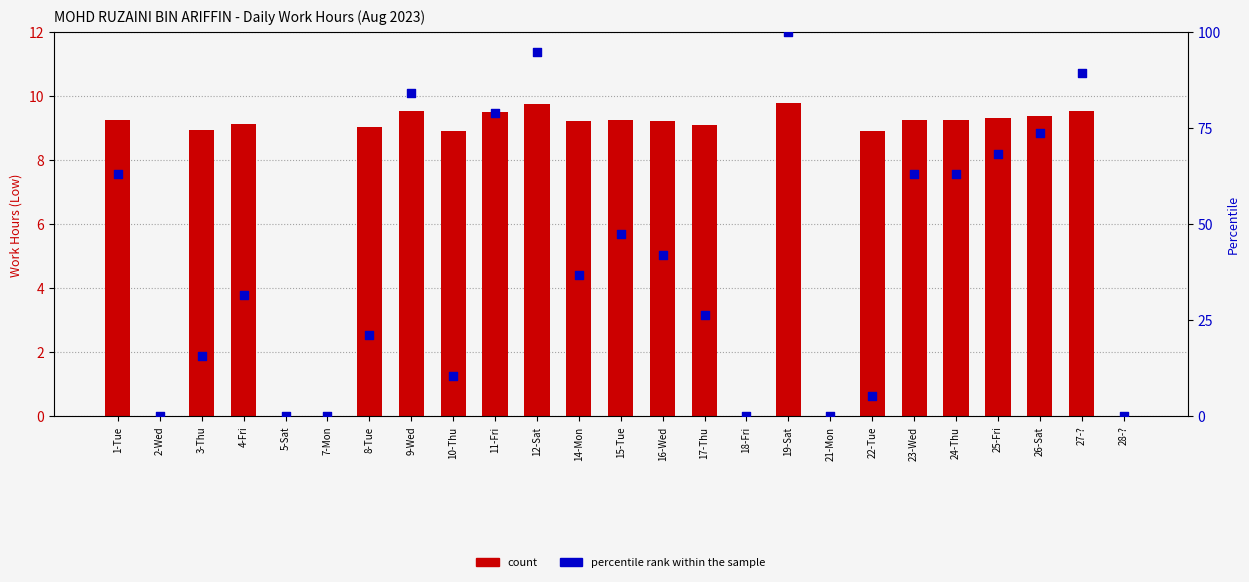

Is the value of percentile rank within the sample at 14-Mon greater than the value of count at 18-Fri?

Yes